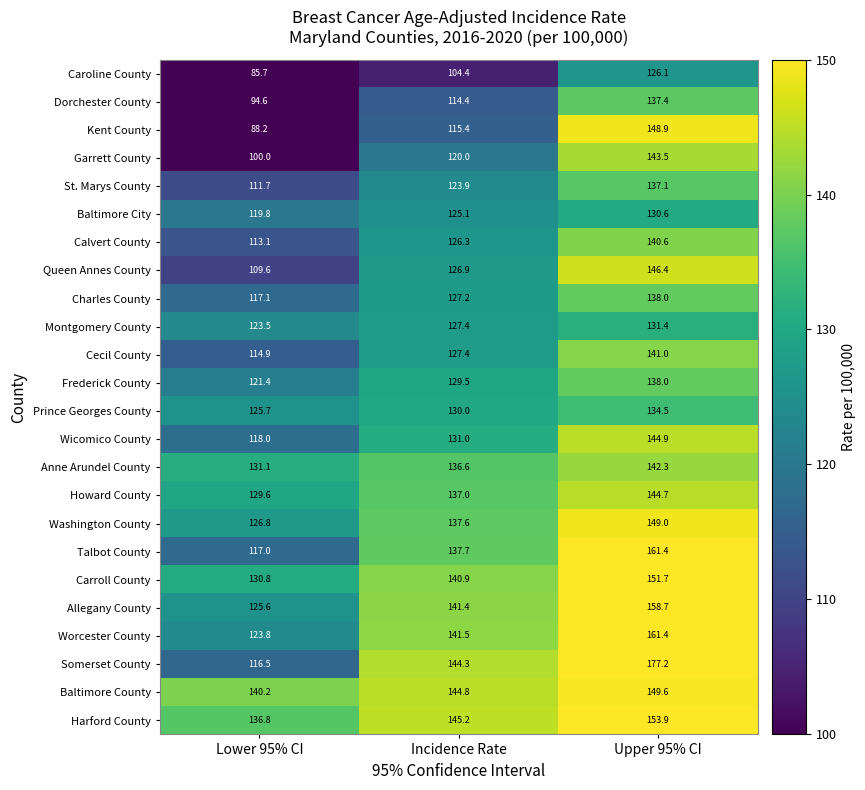

Between Incidence Rate and Upper 95% CI, which series saw the biggest shift?

Kent County